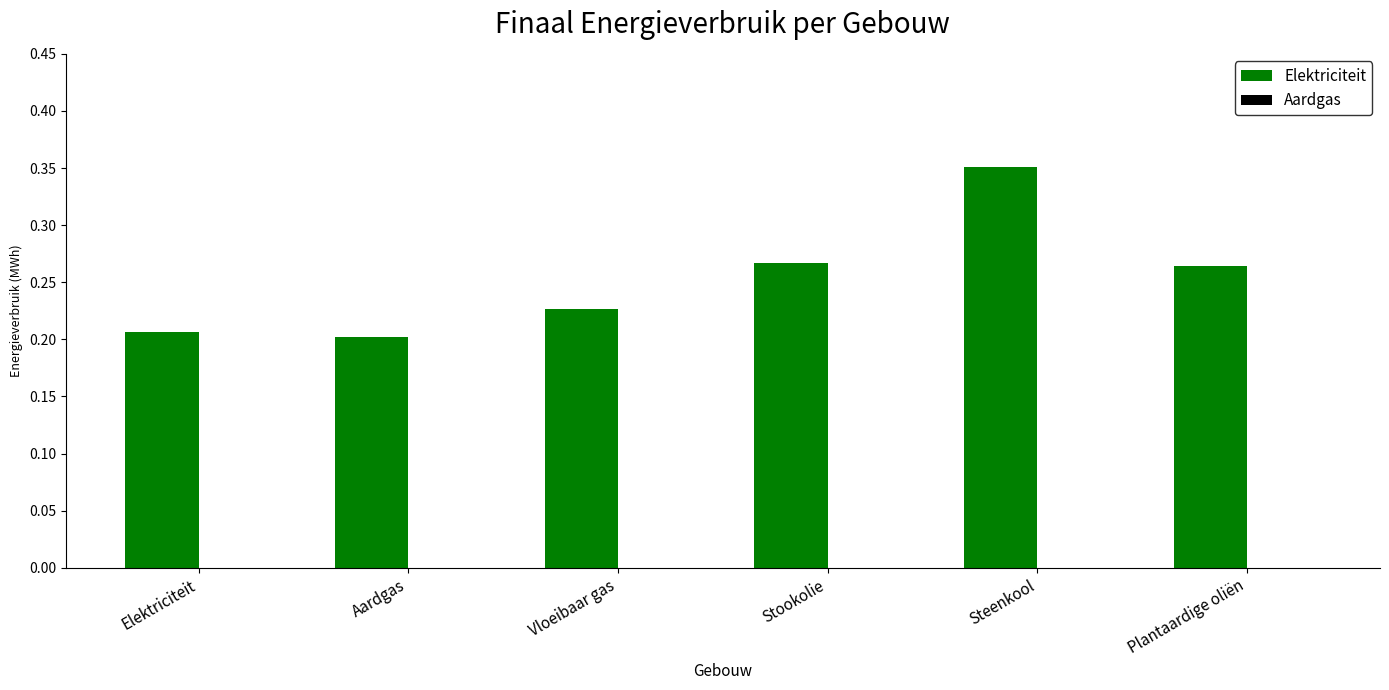

What is the label of the 2nd bar from the left?

Aardgas